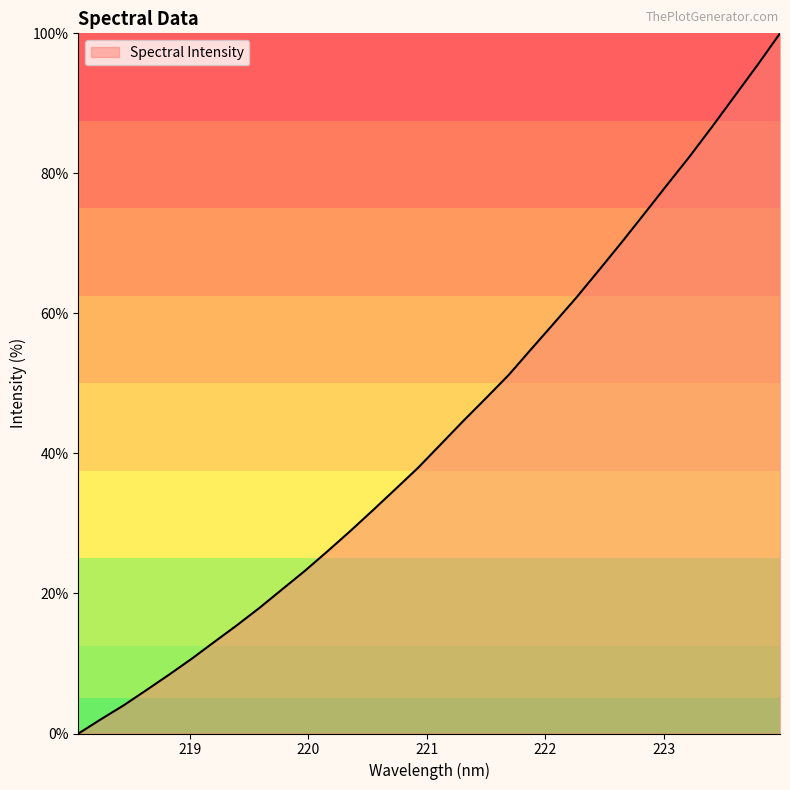

What is the difference between the maximum and minimum values?

100.0